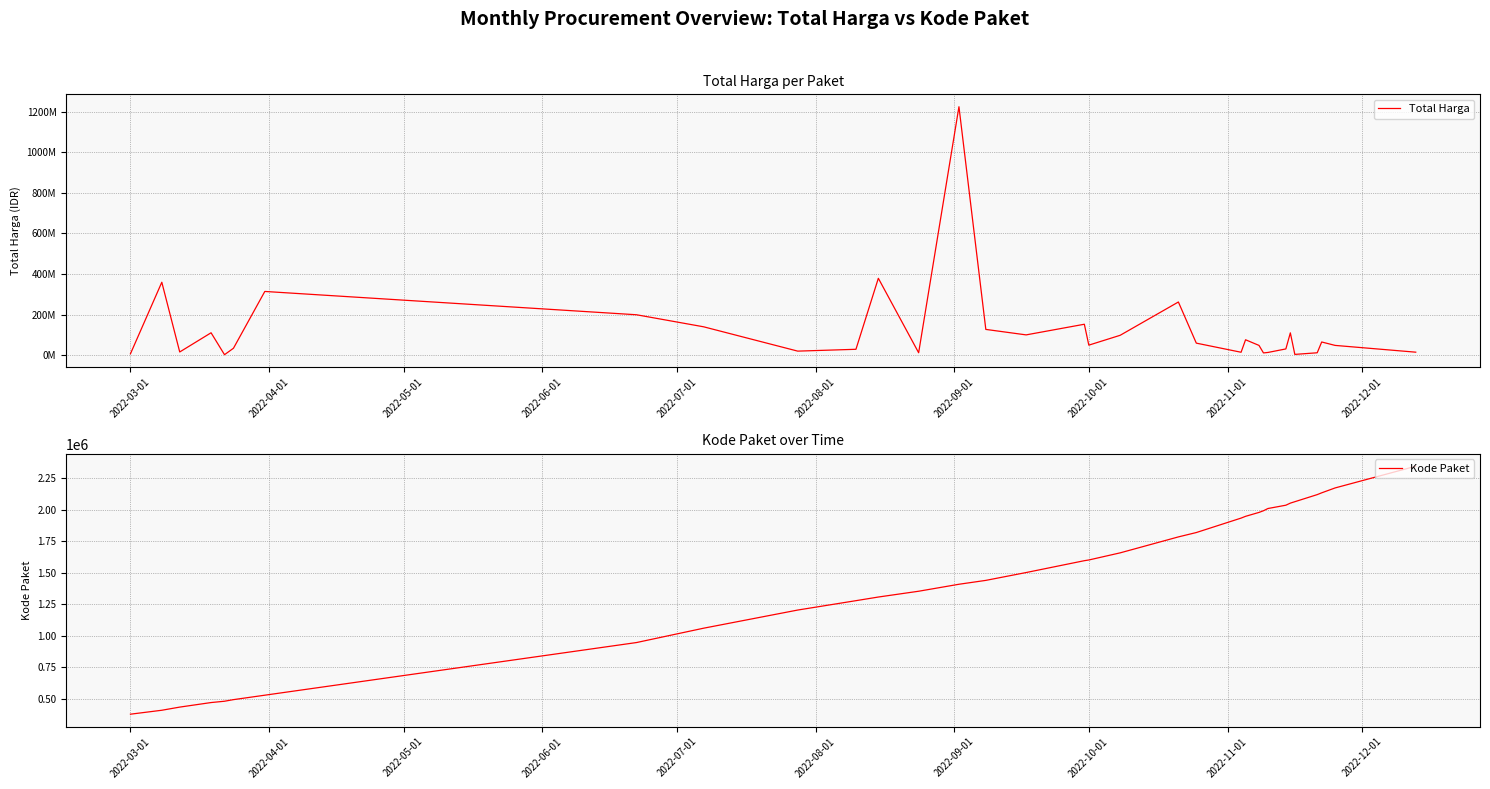

True or false: Kode Paket has more than 0 points higher than both neighbors.

False